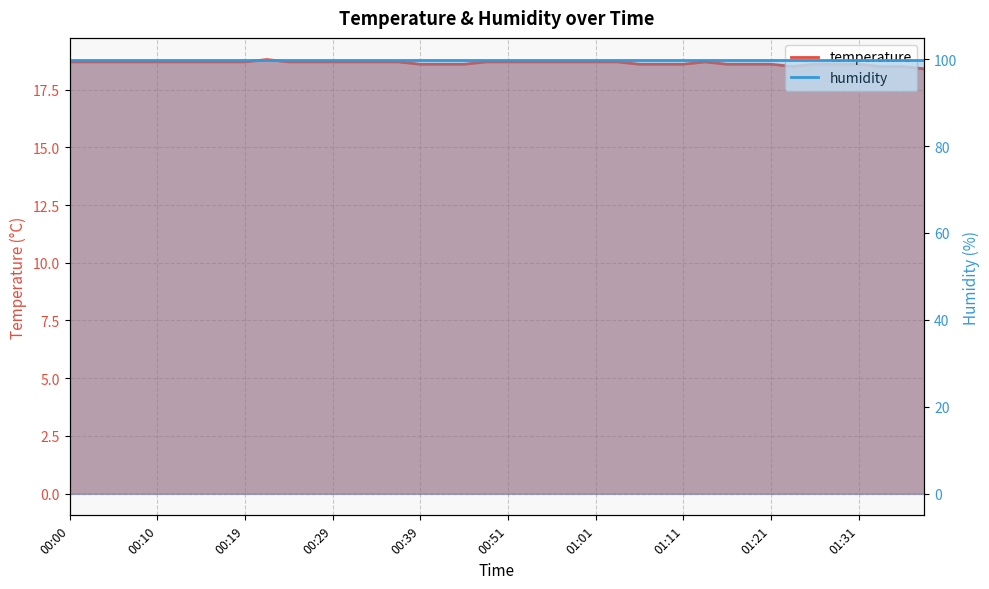

True or false: the data shows 6.5 at 01:28.

False